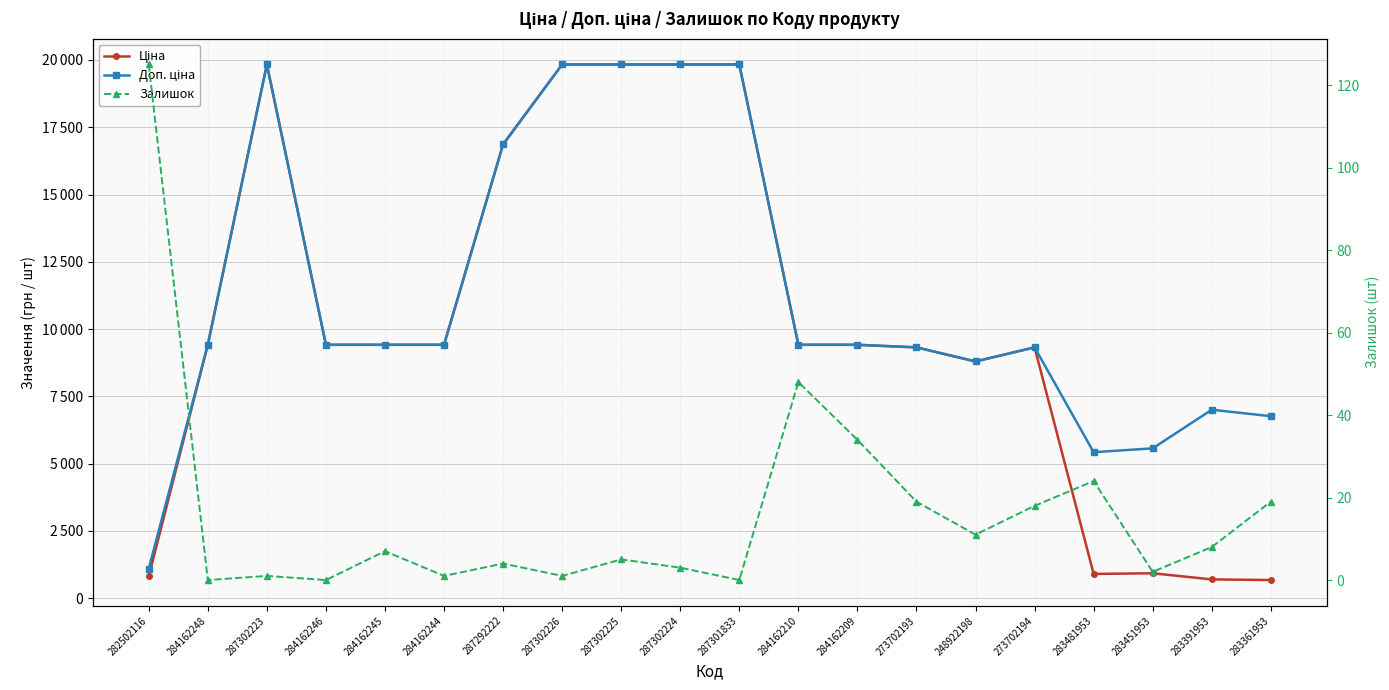

Reading left to right, what are all the values shown in this chart?

Ціна: 813.0	9416.9	19831.1	9416.9	9416.9	9416.9	16863.2	19831.1	19831.1	19831.1	19831.1	9416.9	9416.9	9321.4	8797.6	9321.4	904.3	928.3	700.4	676.4
Доп. ціна: 1101.8	9416.9	19831.1	9416.9	9416.9	9416.9	16863.2	19831.1	19831.1	19831.1	19831.1	9416.9	9416.9	9321.4	8797.6	9321.4	5425.9	5569.9	7004.3	6764.4
Залишок: 125.0	0.0	1.0	0.0	7.0	1.0	4.0	1.0	5.0	3.0	0.0	48.0	34.0	19.0	11.0	18.0	24.0	2.0	8.0	19.0